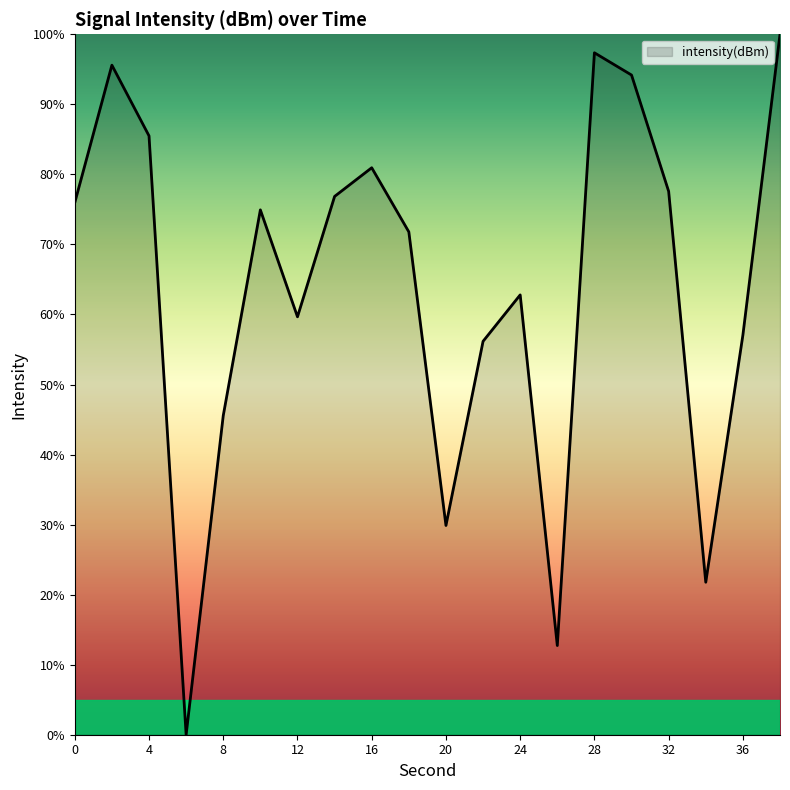

True or false: there are more than 2 points higher than both neighbors.

True